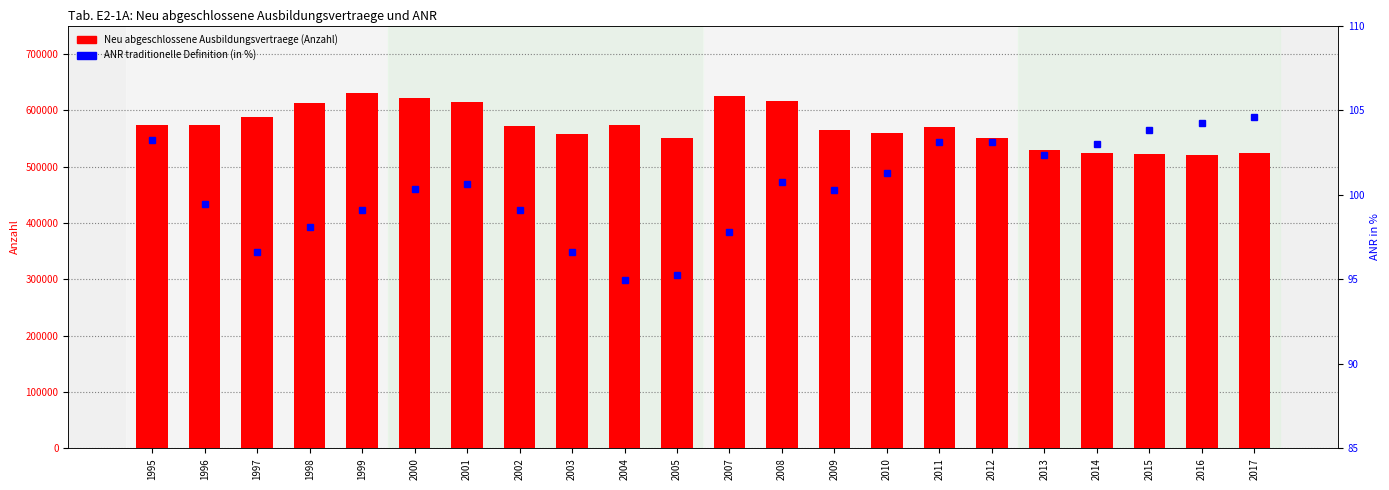

What is the sum of the Neu abgeschlossene Ausbildungsvertraege values at 2010 and 1995?

1132733.0